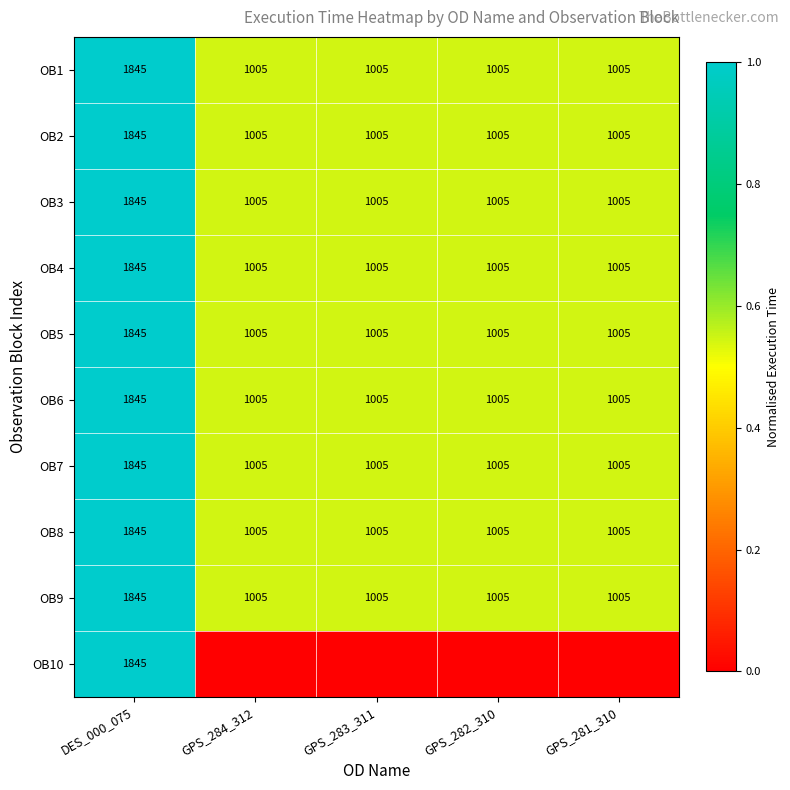

At which label does OB6 reach its peak?

DES_000_075